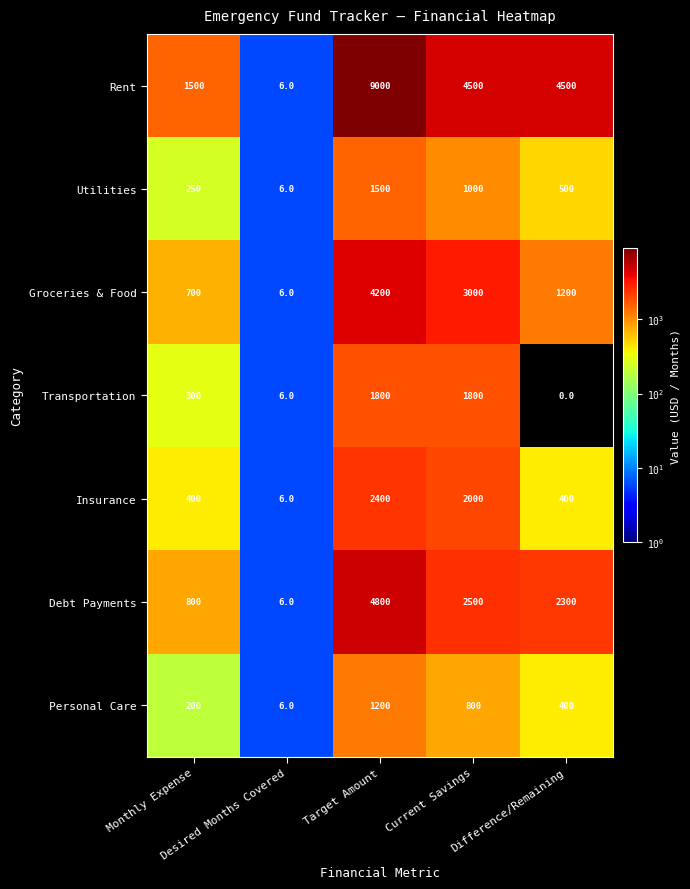

What is the total value across all series at Target Amount?

24900